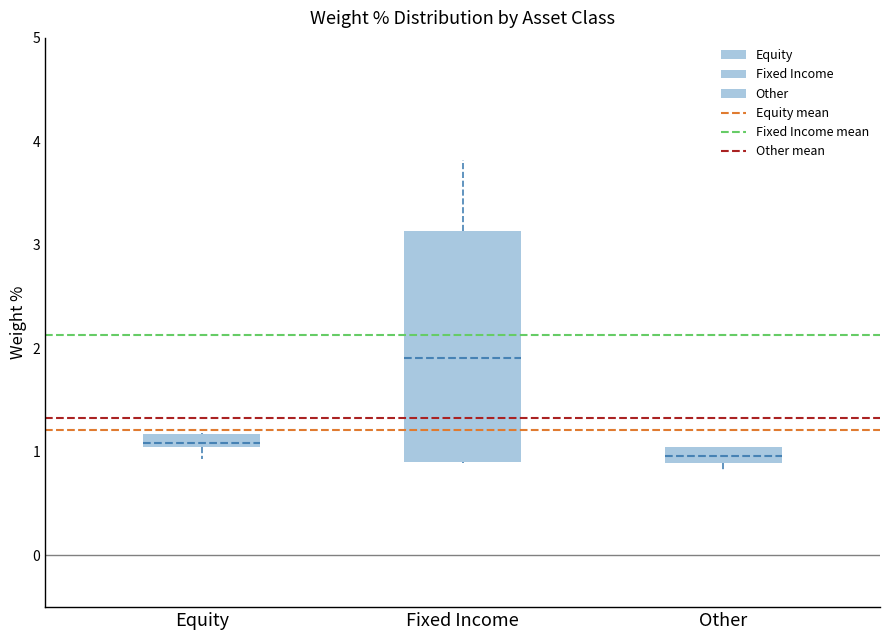

Where is the upper edge of the box for Equity on the y-axis? The values are not printed on the chart, so give them approximately, as read against the axis.

1.2